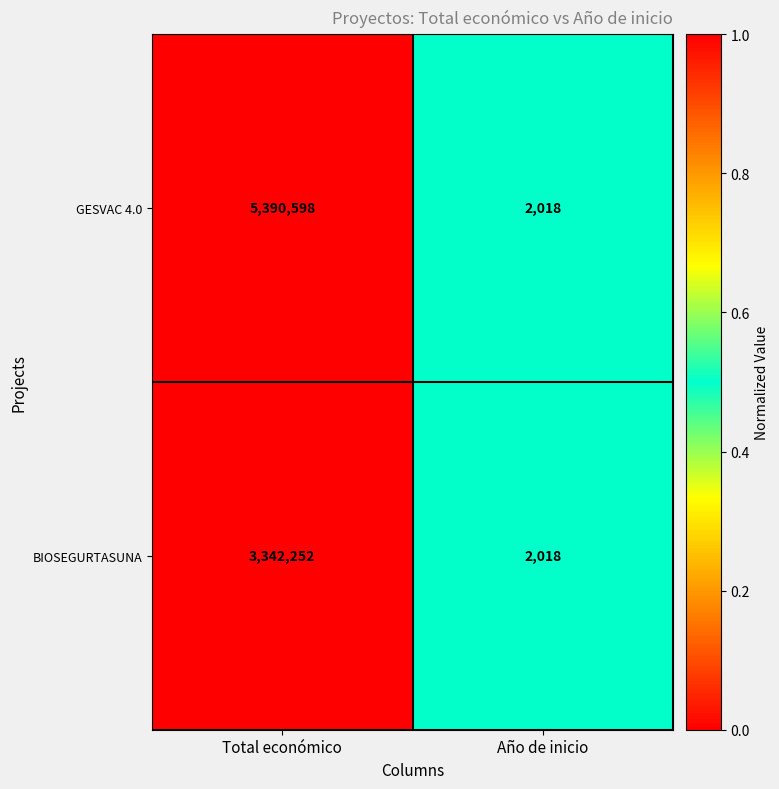

What is the smallest value displayed?

2018